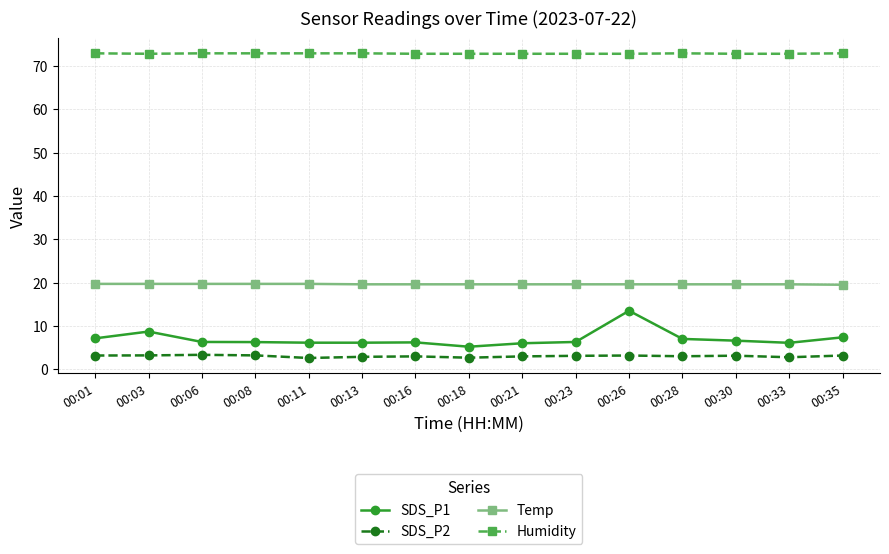

Which series has the largest range (max minus min)?

SDS_P1